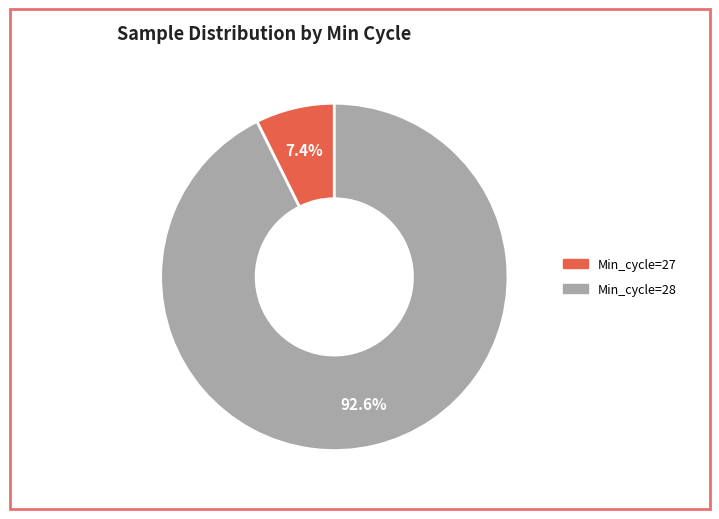

Count the number of slices in the pie.

2